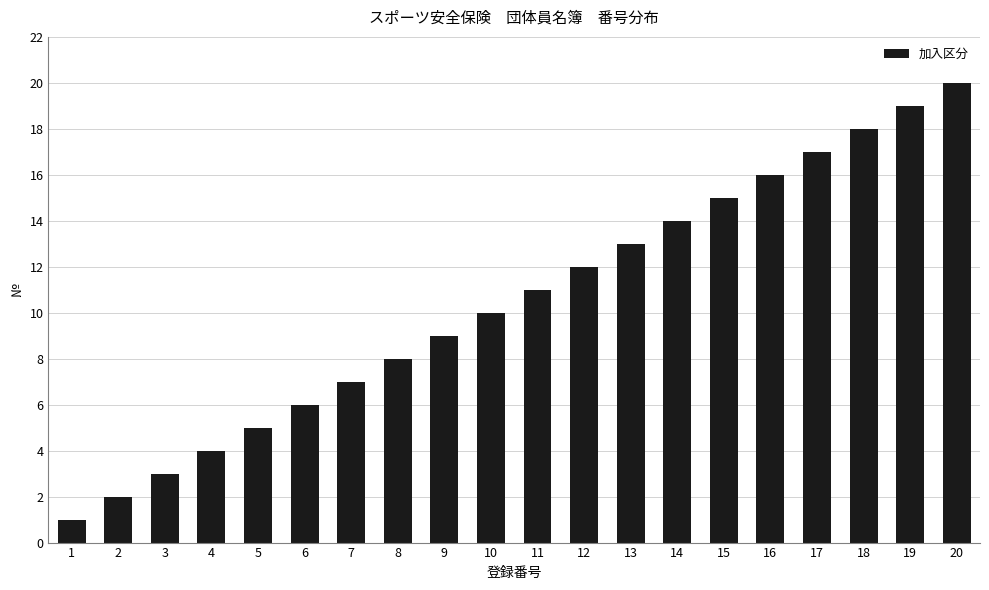

Are the bars horizontal?

No